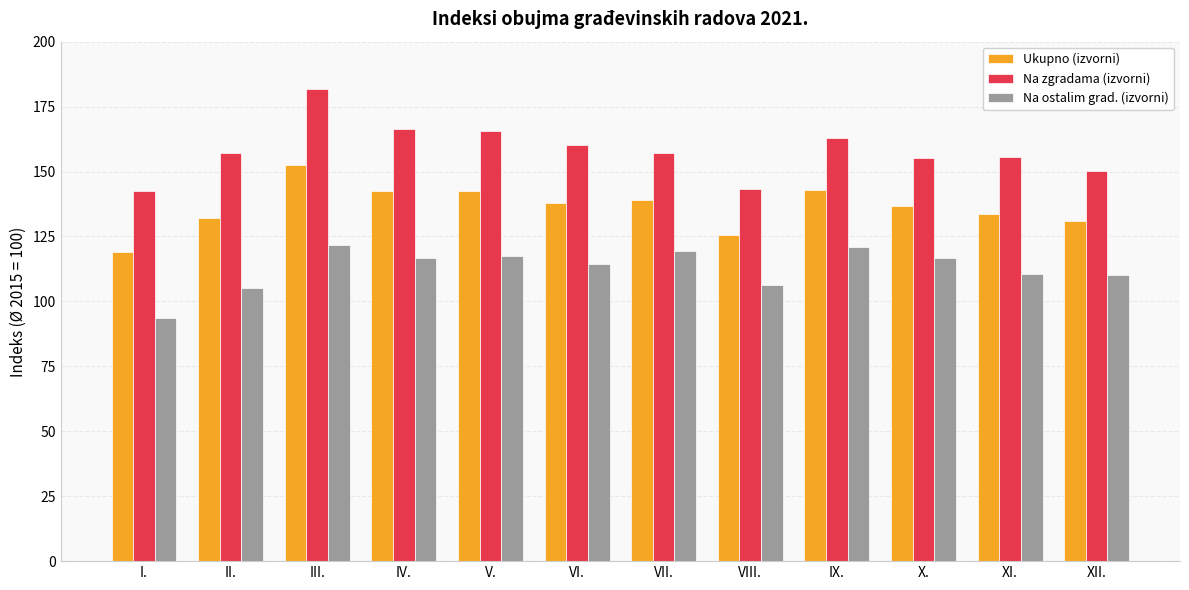

At which label is Na ostalim grad. (izvorni) closest to 107?

VIII.